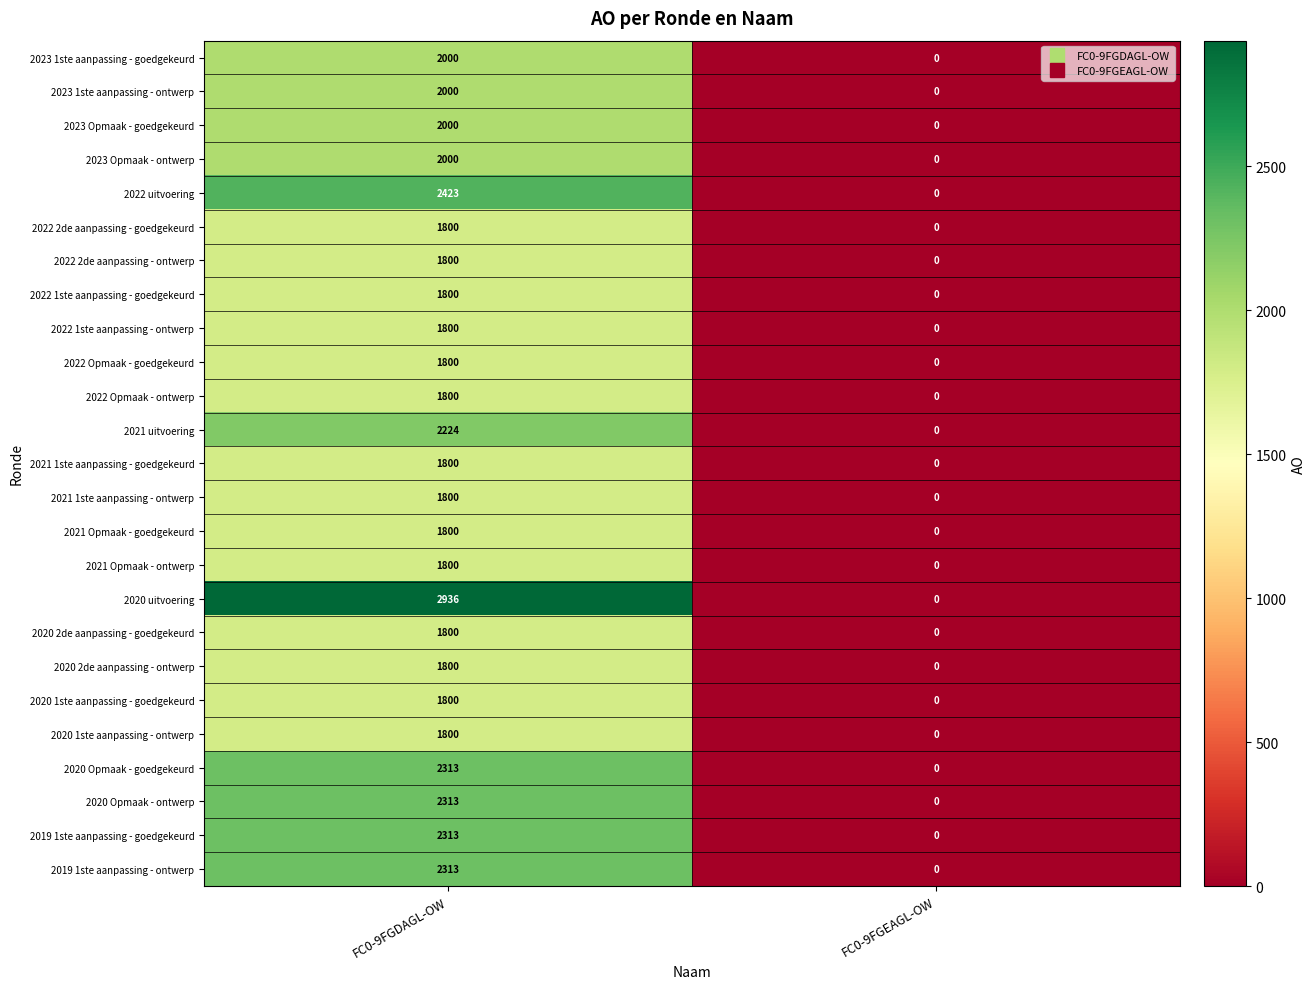

What is the maximum value shown in the chart?

2936